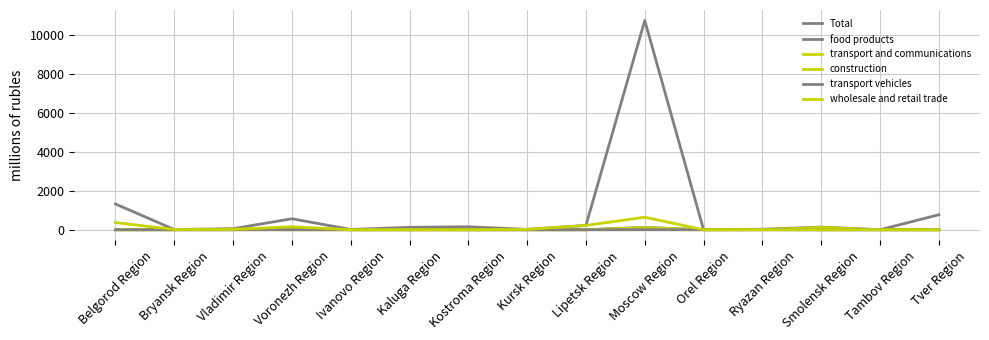

True or false: transport and communications has more than 0 interior local peaks.

True